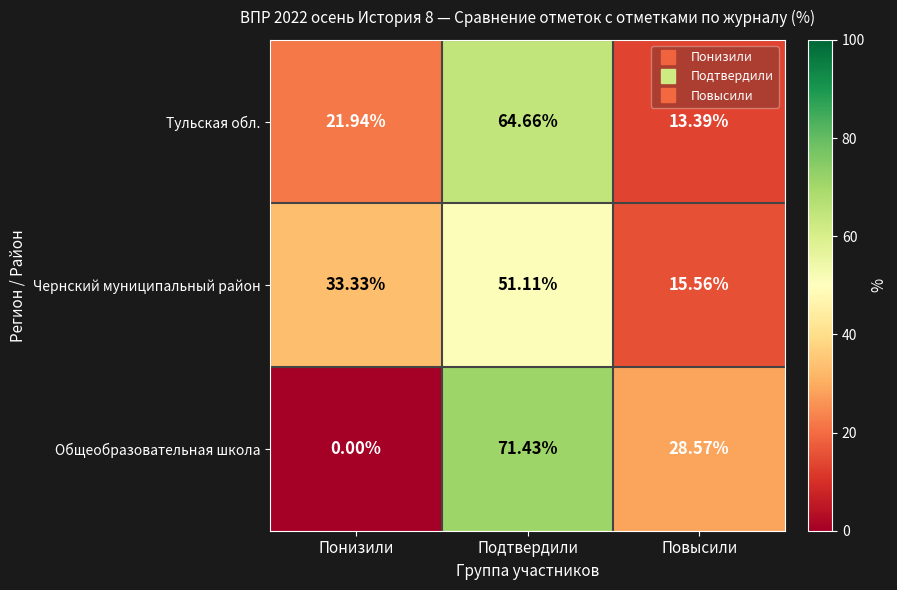

Rank the series by their maximum value, from highest to lowest.

Общеобразовательная школа, Тульская обл., Чернский муниципальный район